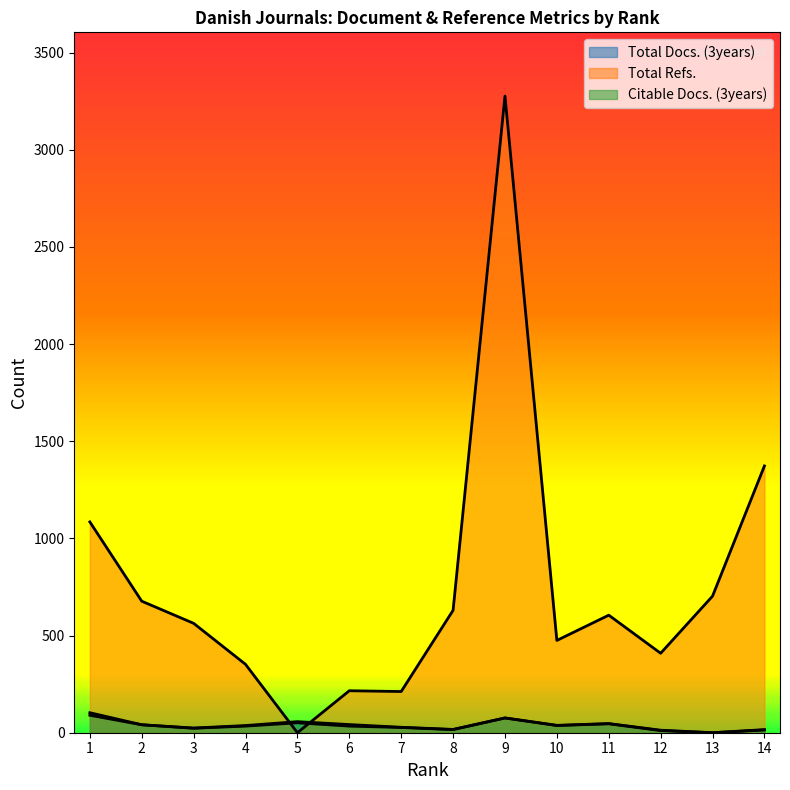

Reading left to right, what are all the values shown in this chart?

Total Docs. (3years): 103	41	24	37	57	42	28	17	76	38	47	13	0	16
Total Refs.: 1085	677	563	352	0	216	212	630	3277	475	605	409	703	1373
Citable Docs. (3years): 90	41	23	34	51	34	27	16	76	37	46	11	0	14